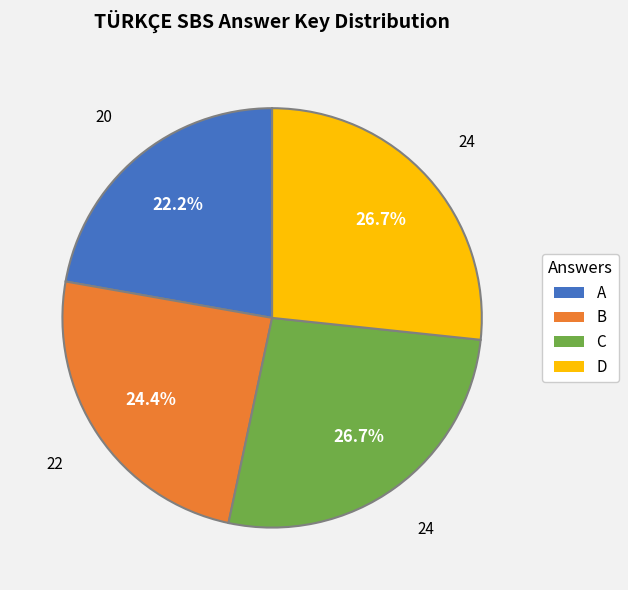

How many slices are in this pie chart?

4